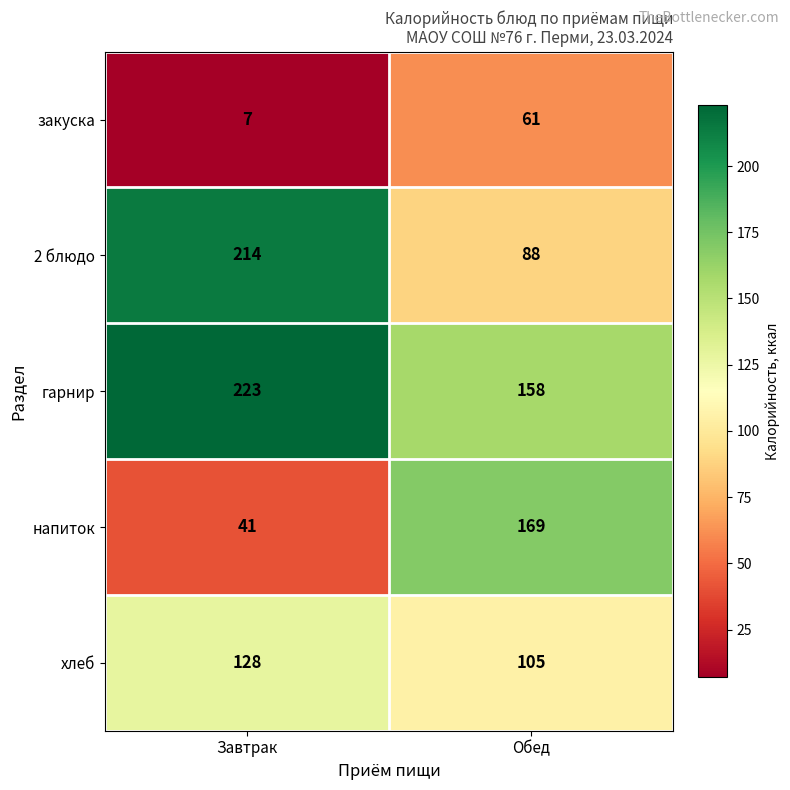

What is the difference between the highest and lowest values at Завтрак?

216